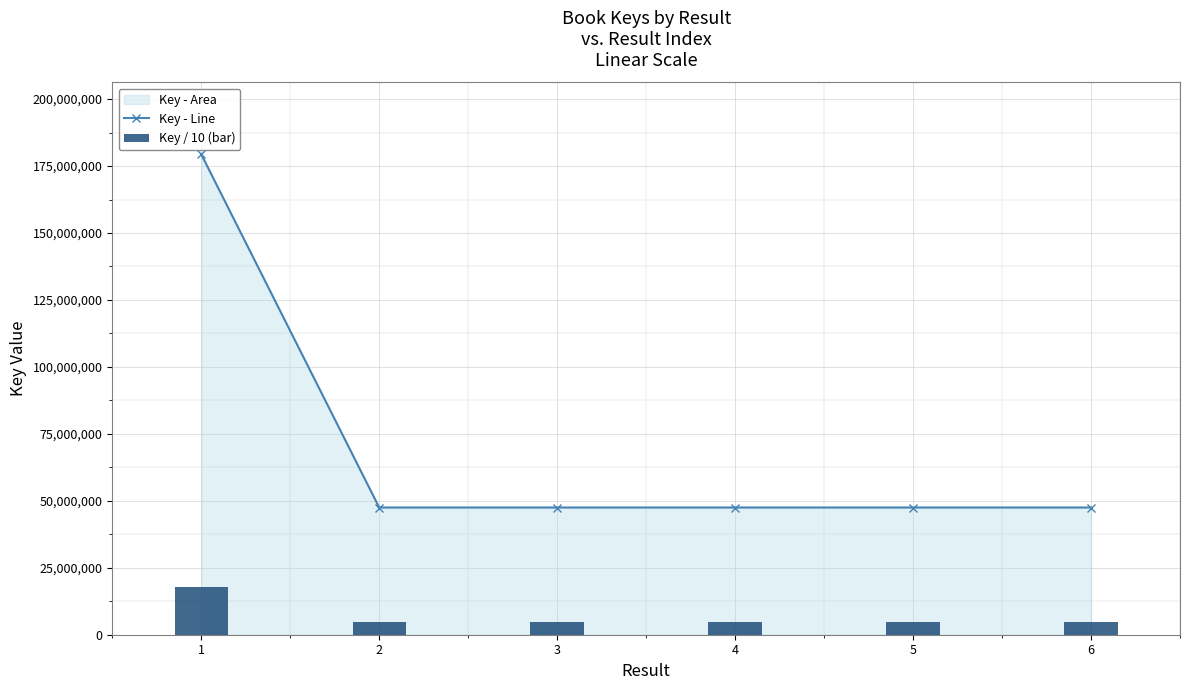

At how many categories does at least one series exceed 111428974?

1